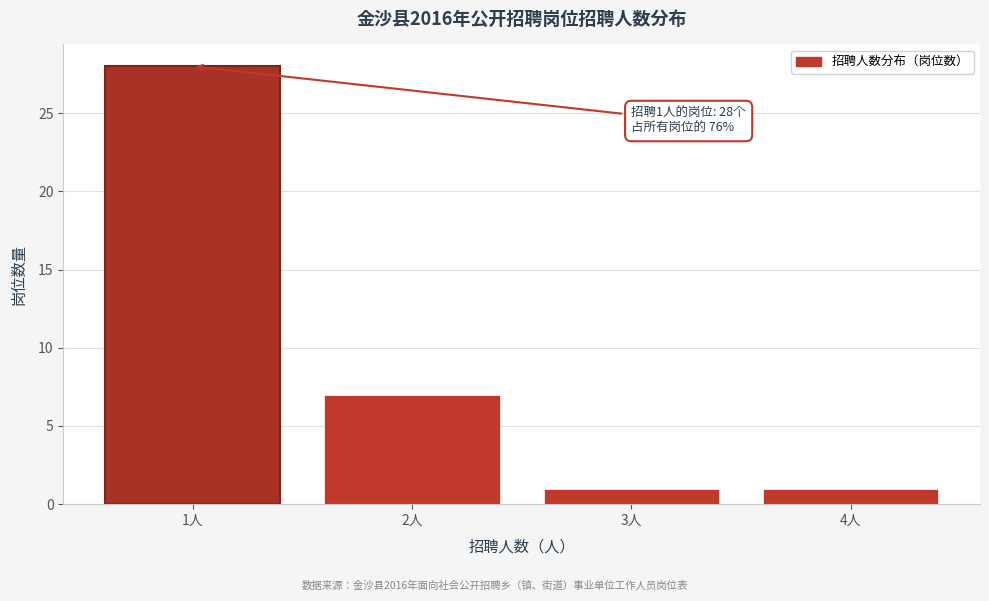

Reading left to right, transcribe all the data shown in this chart.

28	7	1	1